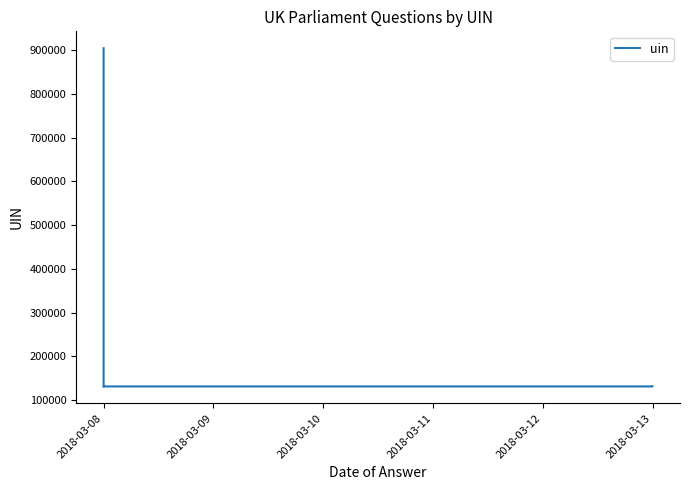

Does the chart have visible grid lines?

No